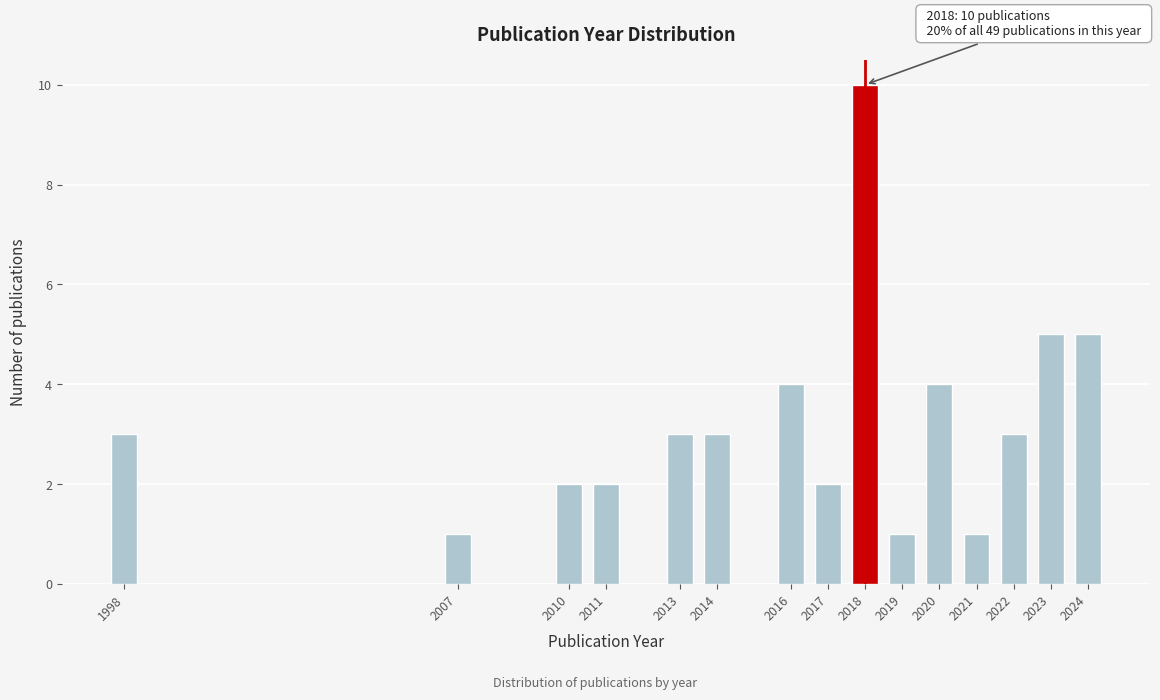

Reading right to left, list all the values displayed in this chart.

5	5	3	1	4	1	10	2	4	3	3	2	2	1	3